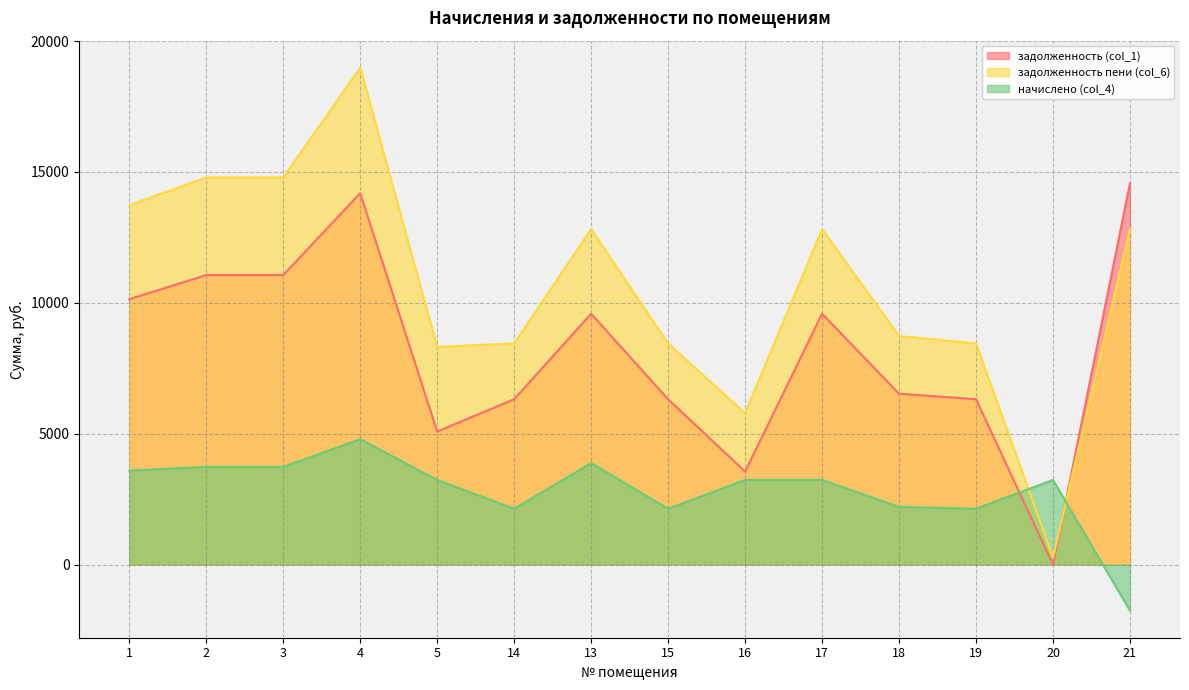

Reading left to right, what are all the values shown in this chart?

задолженность (col_1): 1=10136.8	2=11059.2	3=11059.2	4=14188.8	5=5080.8	14=6316.8	13=9580.8	15=6316.8	16=3552.4	17=9580.8	18=6528.0	19=6316.8	20=0.0	21=14572.8
задолженность пени (col_6): 1=13726.7	2=14791.7	3=14791.7	4=18977.5	5=8314.3	14=8448.7	13=12814.3	15=8448.7	16=5785.9	17=12814.3	18=8731.2	19=8448.7	20=269.5	21=12814.3
начислено (col_4): 1=3589.9	2=3732.5	3=3732.5	4=4788.7	5=3233.5	14=2131.9	13=3875.5	15=2131.9	16=3233.5	17=3233.5	18=2203.2	19=2131.9	20=3233.5	21=-1758.5